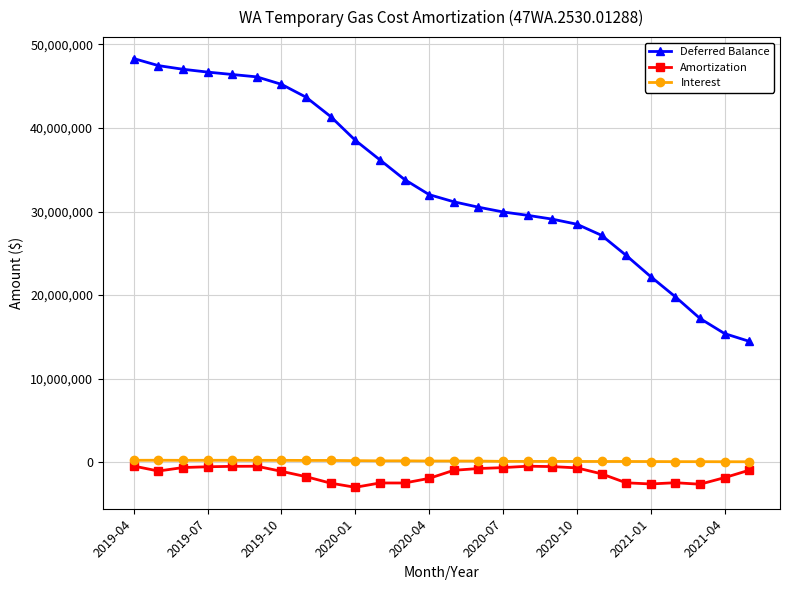

What is the minimum value for Deferred Balance?

14459411.6